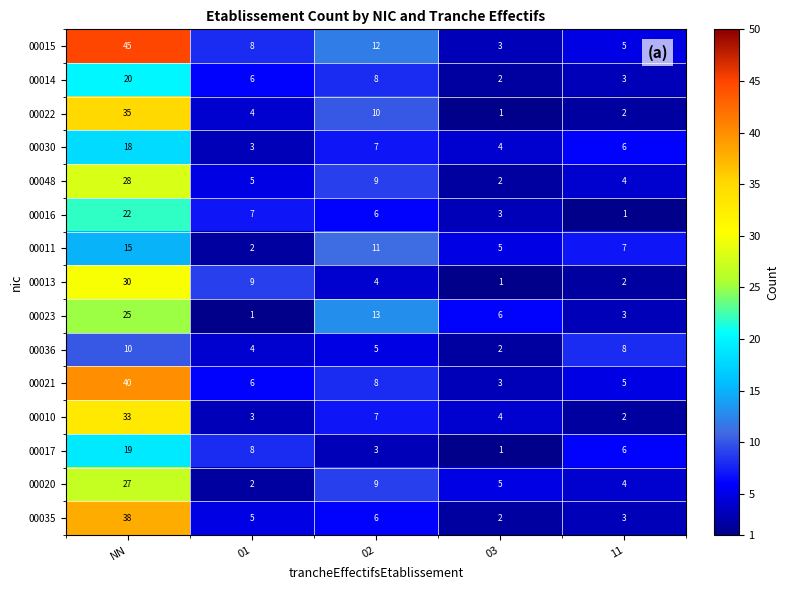

Between 01 and 11, which series saw the biggest shift?

00013